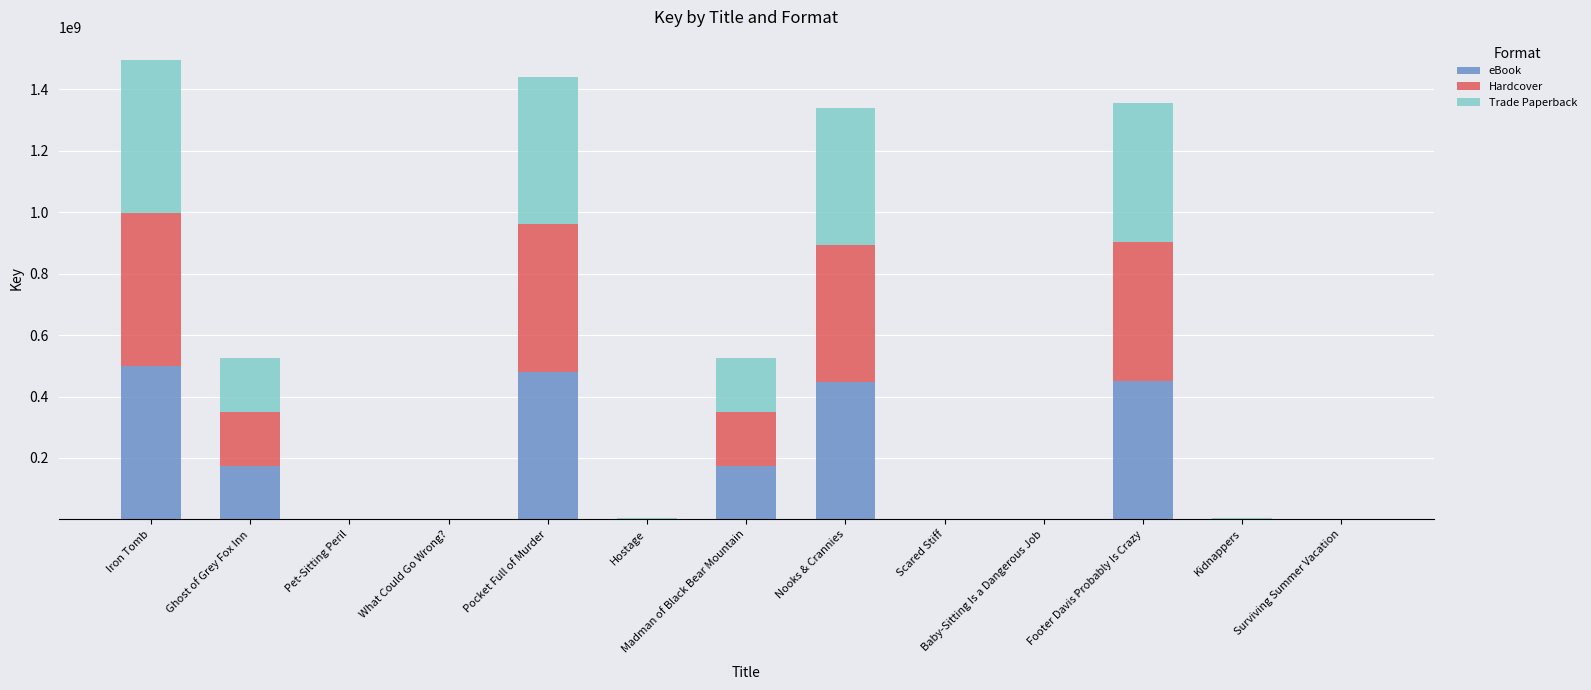

Is it true that eBook equals 498743717 at Iron Tomb?

True